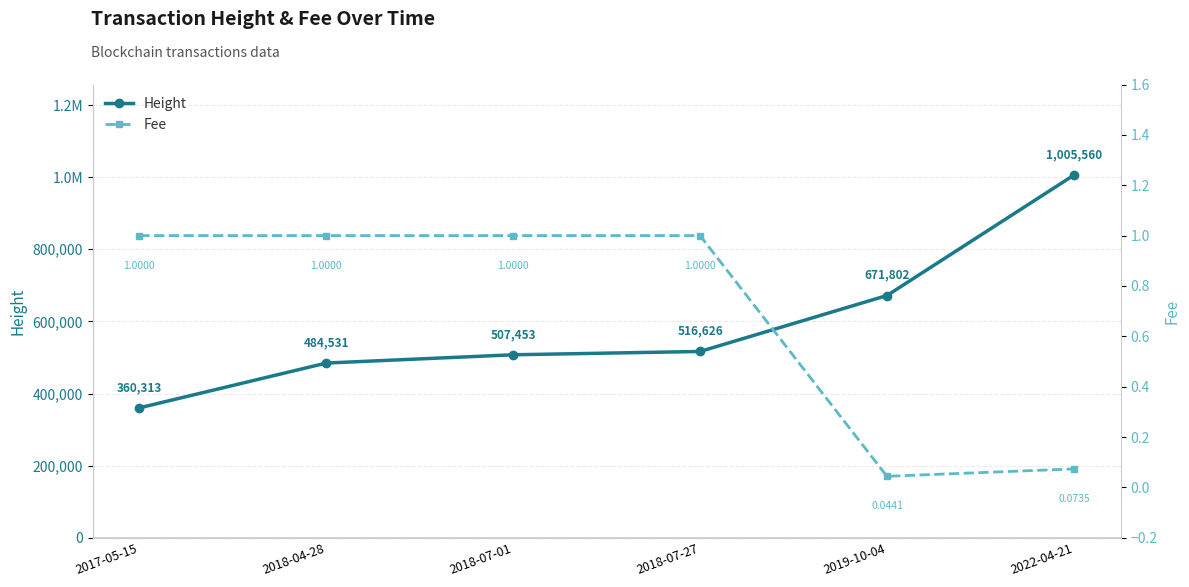

Where is Height nearest to the value 682936?

2019-10-04